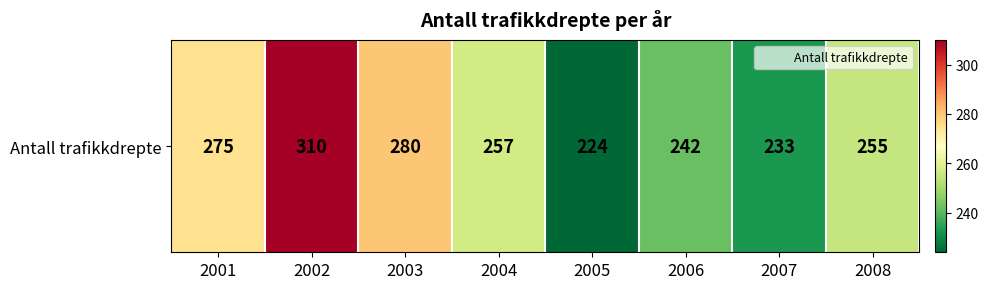

The chart shows a value of 156 at 2006. True or false?

False